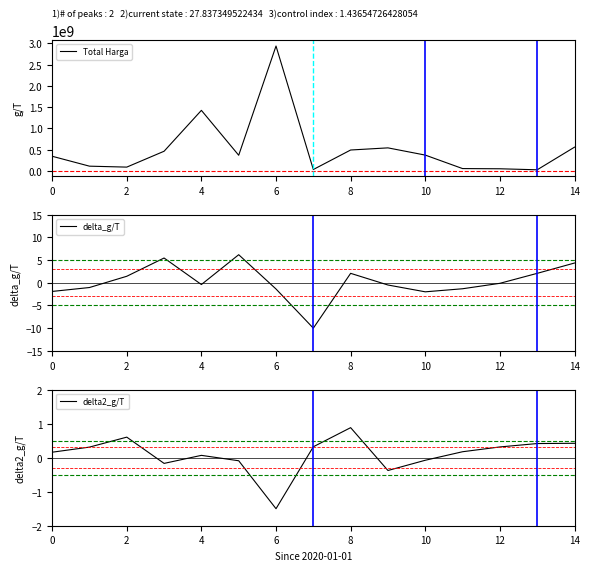

In delta2_g/T, how many points are lower than both neighbors (excluding endpoints)?

3